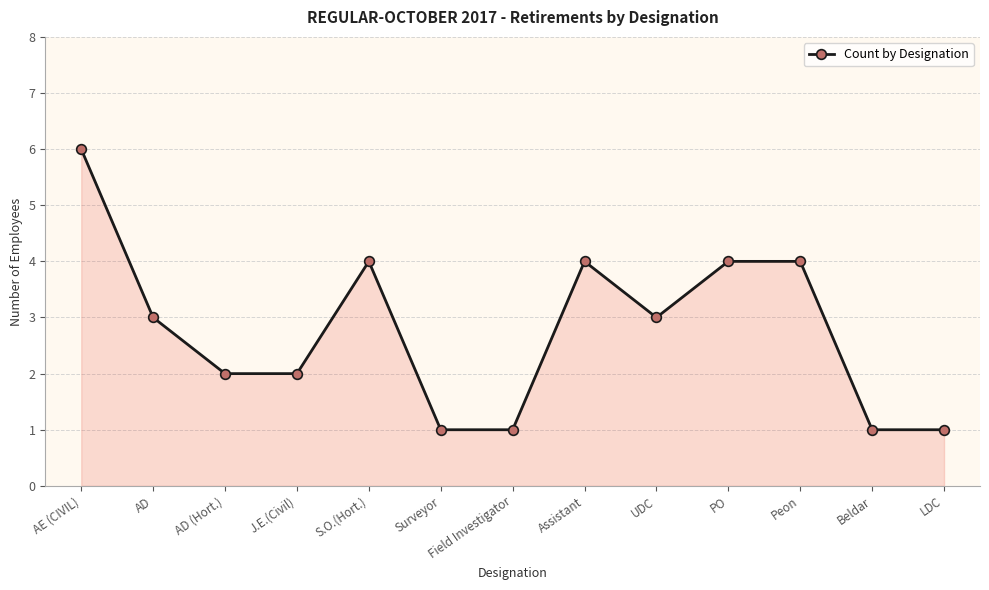

How many values are between 1 and 4?

12